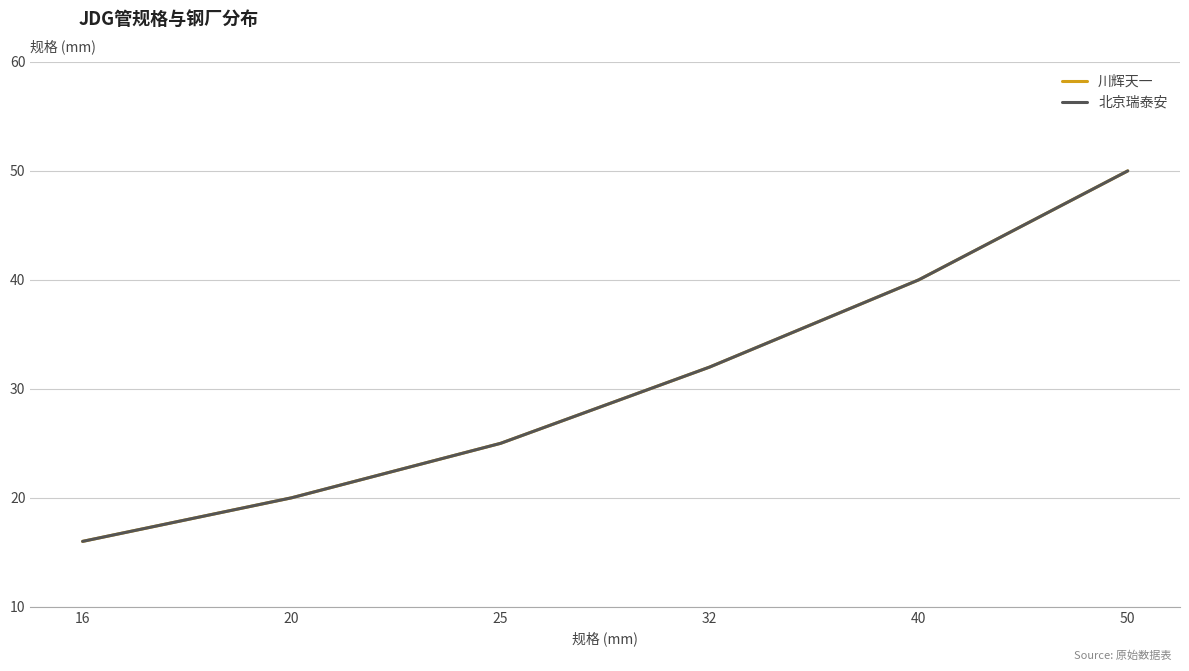

Where does the 北京瑞泰安 series first go above 32?

40